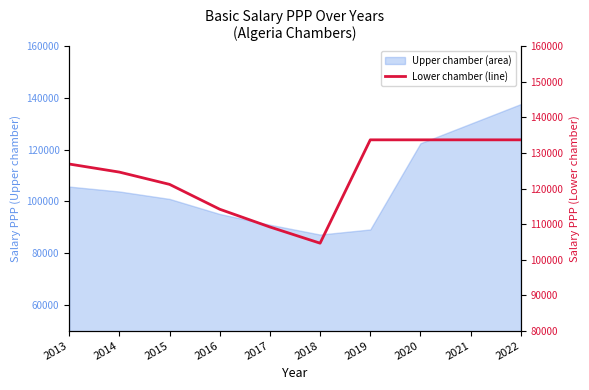

Where is the data nearest to the value 119161?

2015